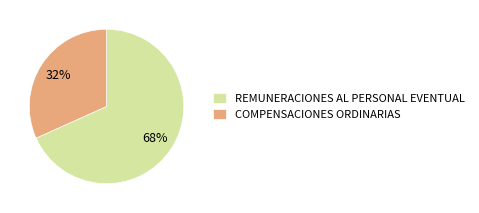

Which slice represents more than half of the pie?

REMUNERACIONES AL PERSONAL EVENTUAL